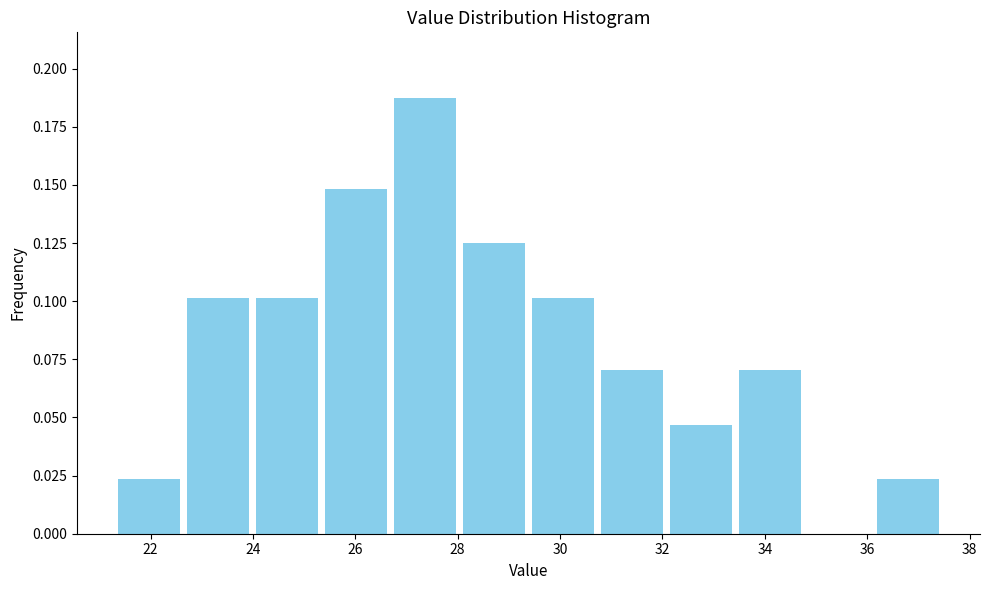

Which range on the x-axis has the tallest bar?

26.6 to 28.0